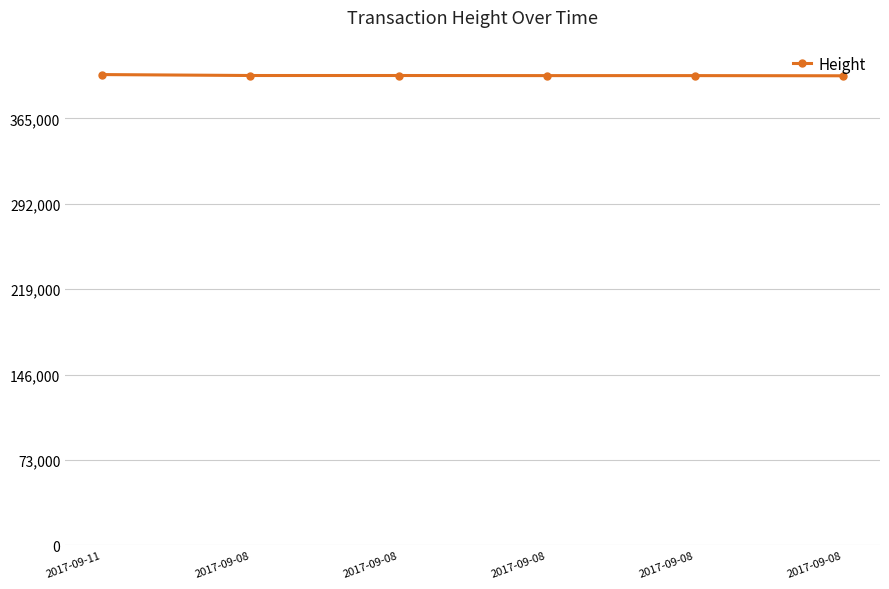

Is this an area chart (filled region under the line)?

No